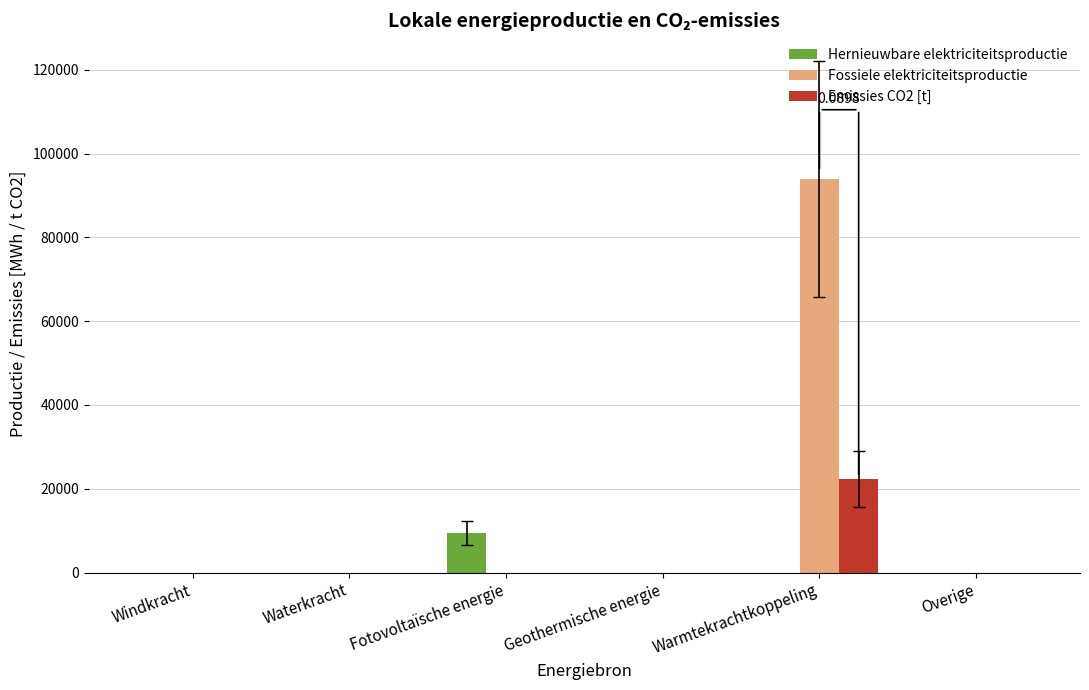

Which series has the widest spread of values?

Fossiele elektriciteitsproductie